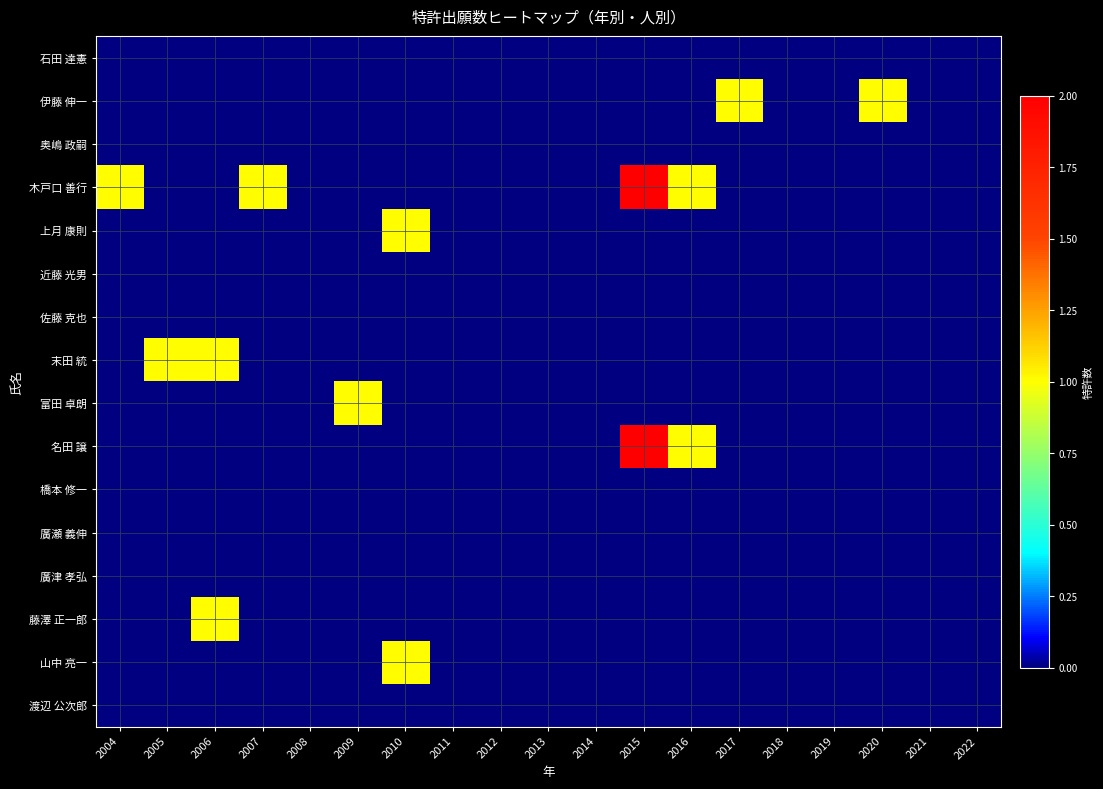

What is the total value across all series at 2016?

2